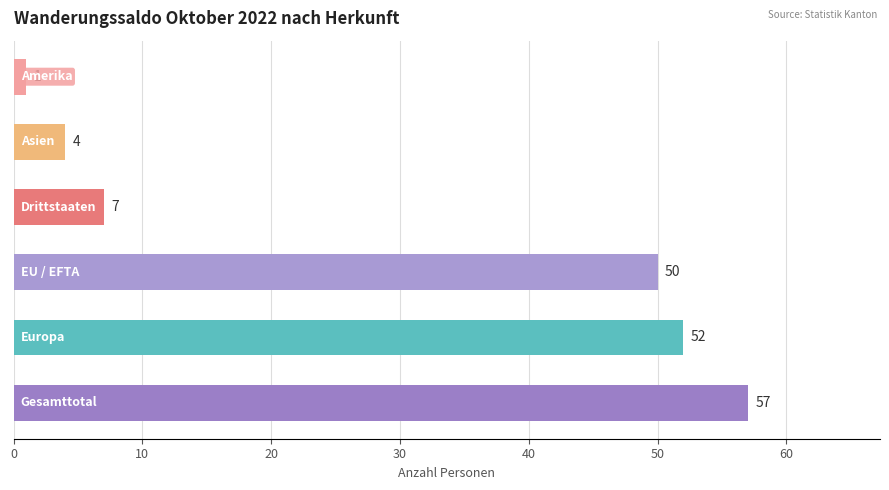

What is the maximum value shown in the chart?

57